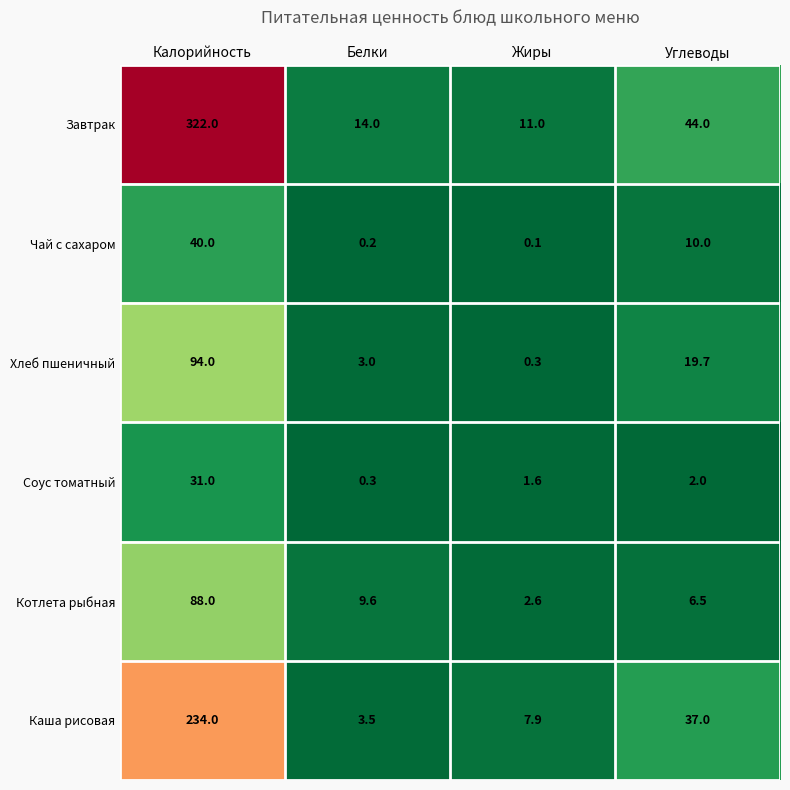

The value of Каша рисовая at Углеводы is 14.2. True or false?

False